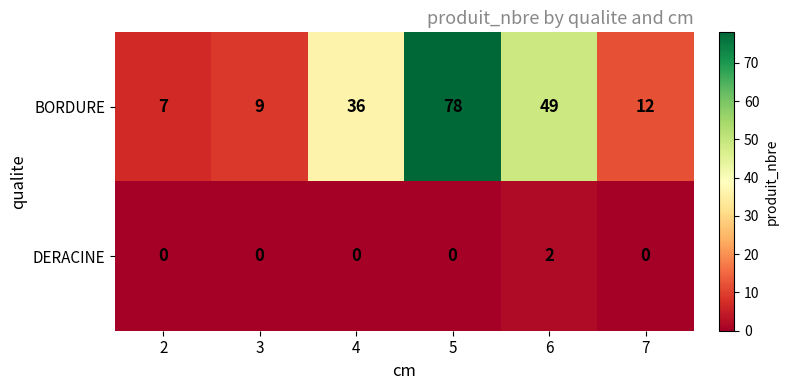

List the series in order of their peak value, highest first.

BORDURE, DERACINE